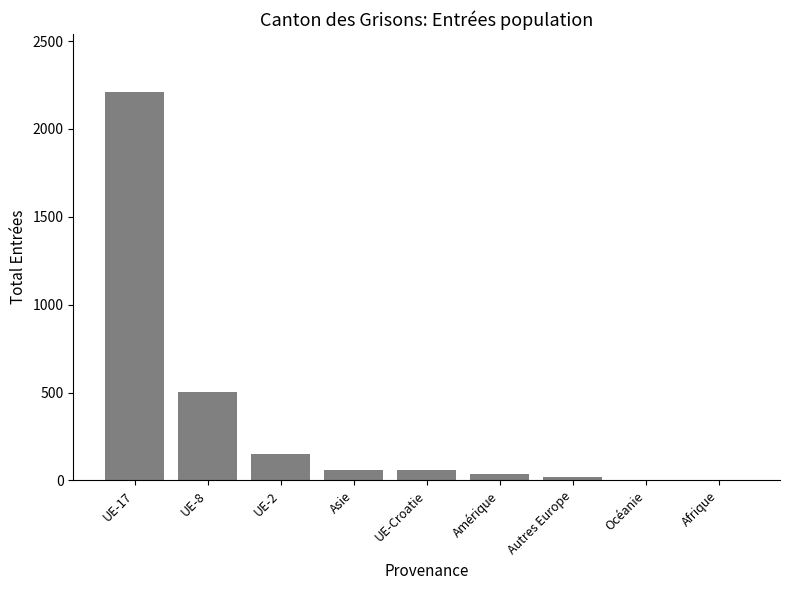

Which label corresponds to the largest value in the chart?

UE-17